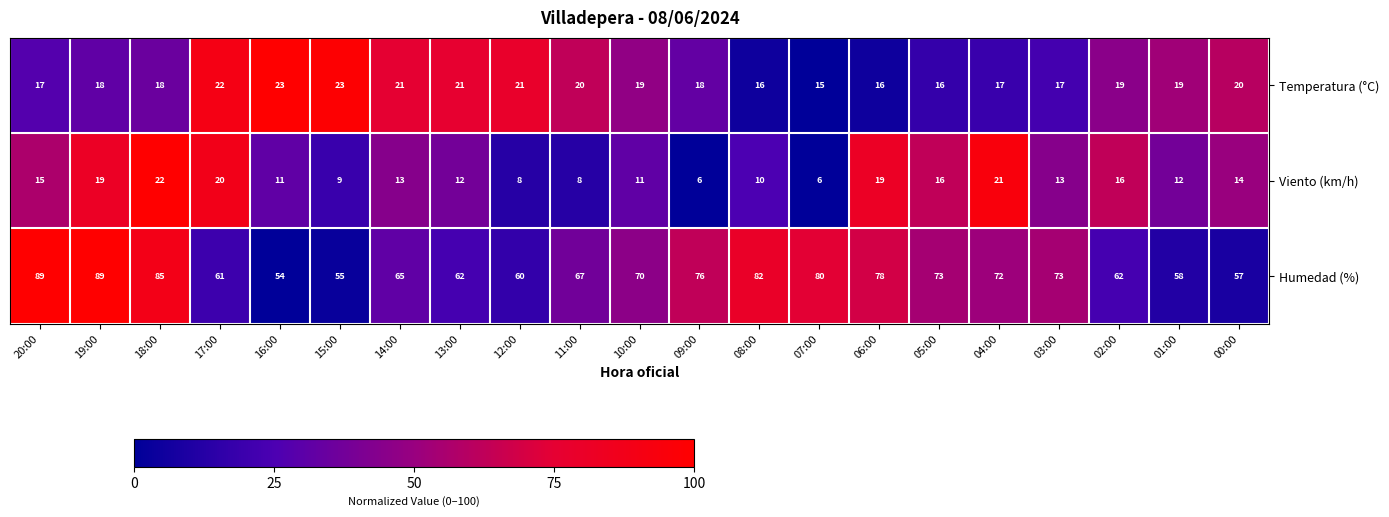

At which label is Humedad (%) closest to 71?

10:00